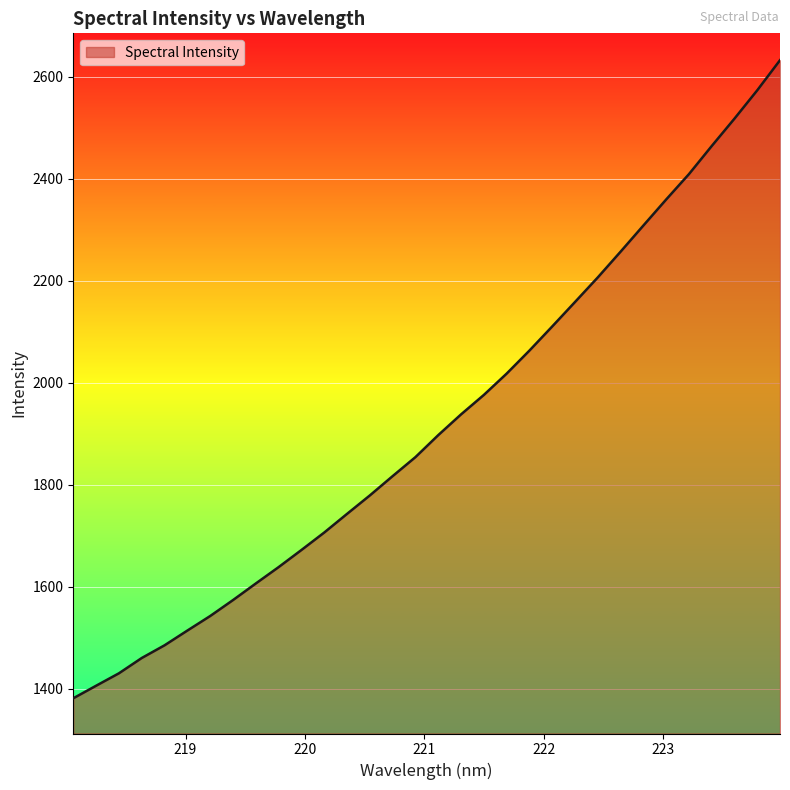

What is the difference between the maximum and minimum values?

1251.4